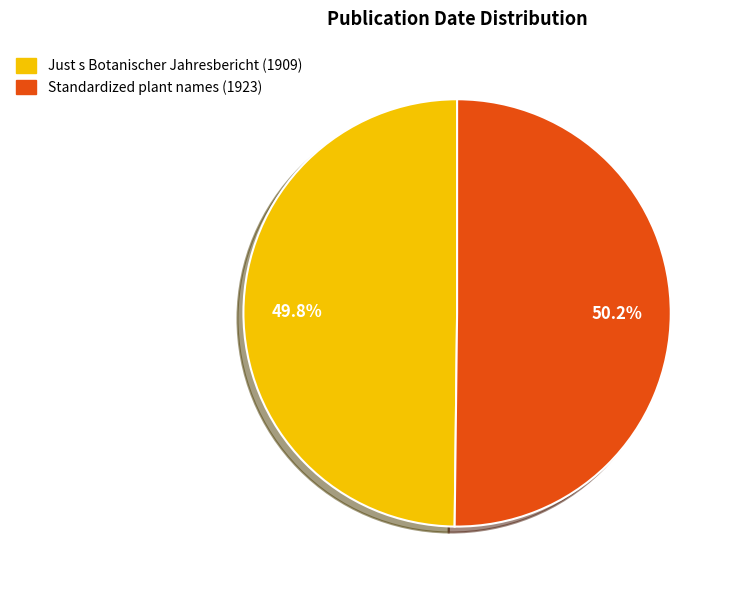

To the nearest percent, what is the average slice percentage?

50%